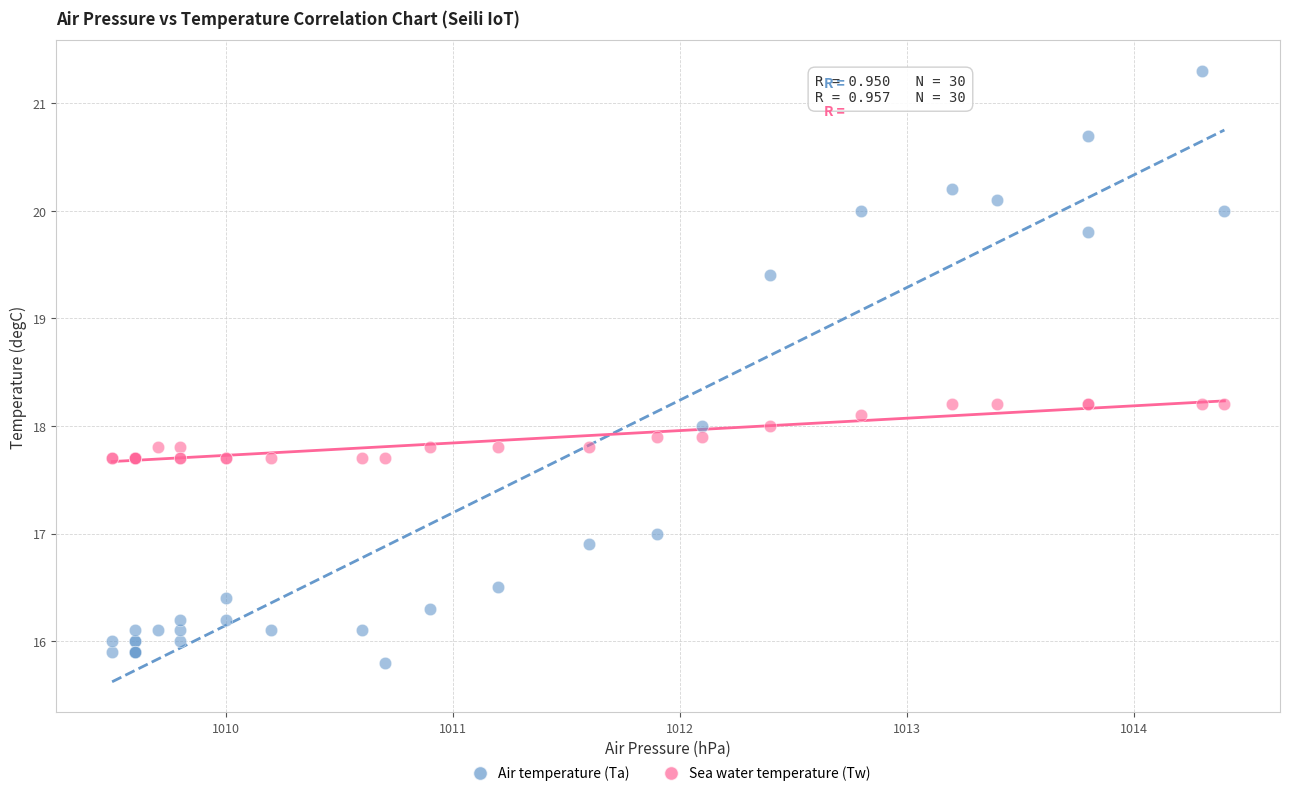

Which series contains the highest Y value?

Air temperature (Ta)